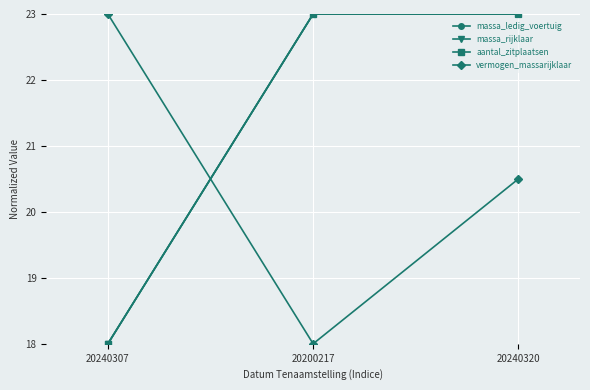

What is the sum of the vermogen_massarijklaar values at 20240320 and 20240307?

43.5